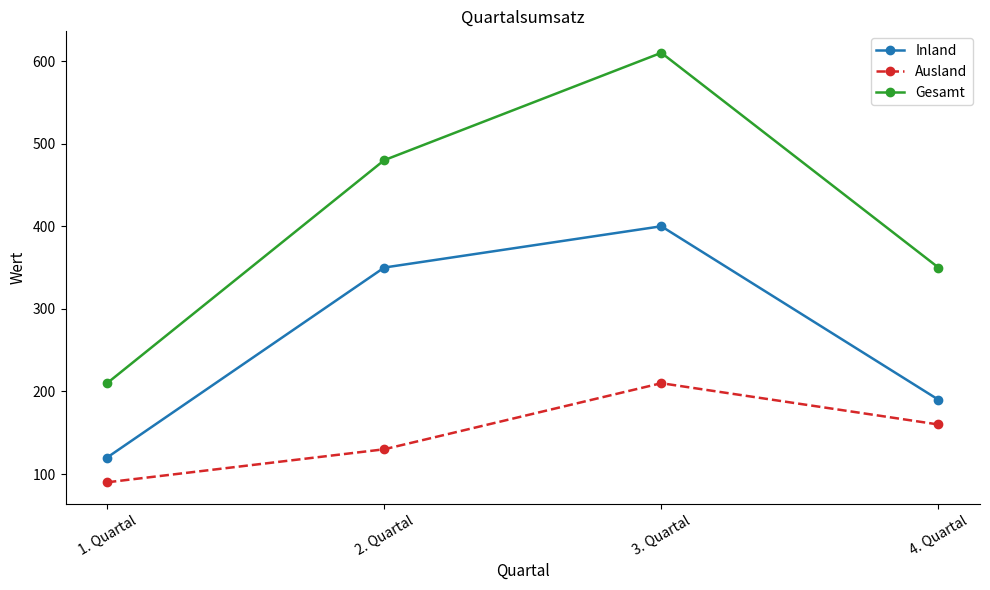

Reading left to right, list all the values displayed in this chart.

Inland: 1. Quartal=120	2. Quartal=350	3. Quartal=400	4. Quartal=190
Ausland: 1. Quartal=90	2. Quartal=130	3. Quartal=210	4. Quartal=160
Gesamt: 1. Quartal=210	2. Quartal=480	3. Quartal=610	4. Quartal=350